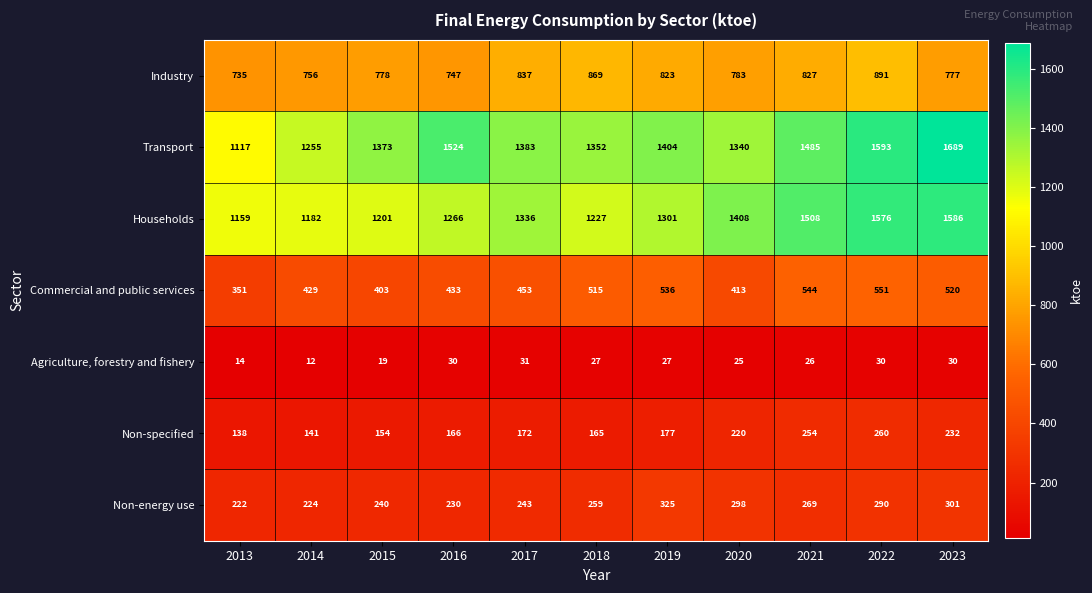

The value of Non-energy use at 2017 is 243. True or false?

True